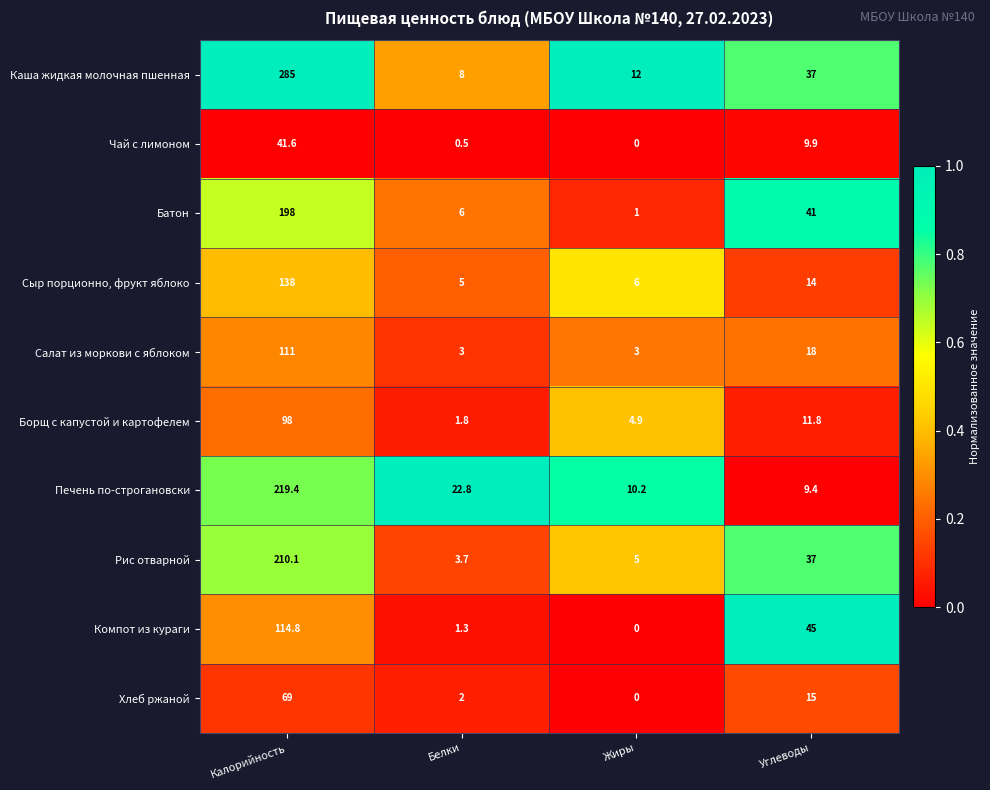

What is the total value across all series at Жиры?

42.1